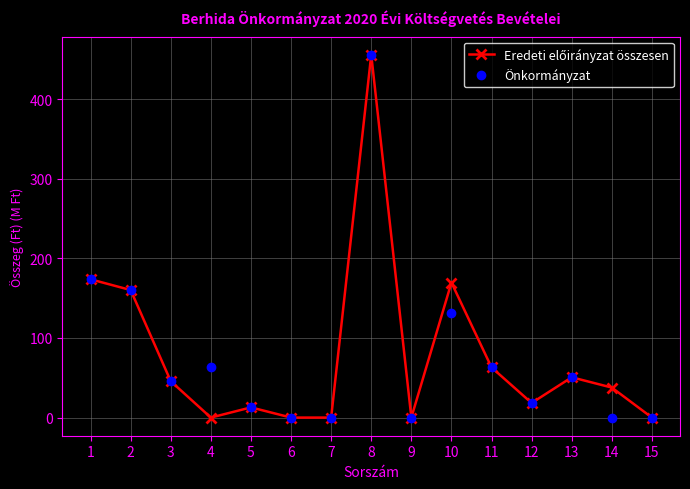

What is the value of the Önkormányzat point at the 1st from the left?

173.7